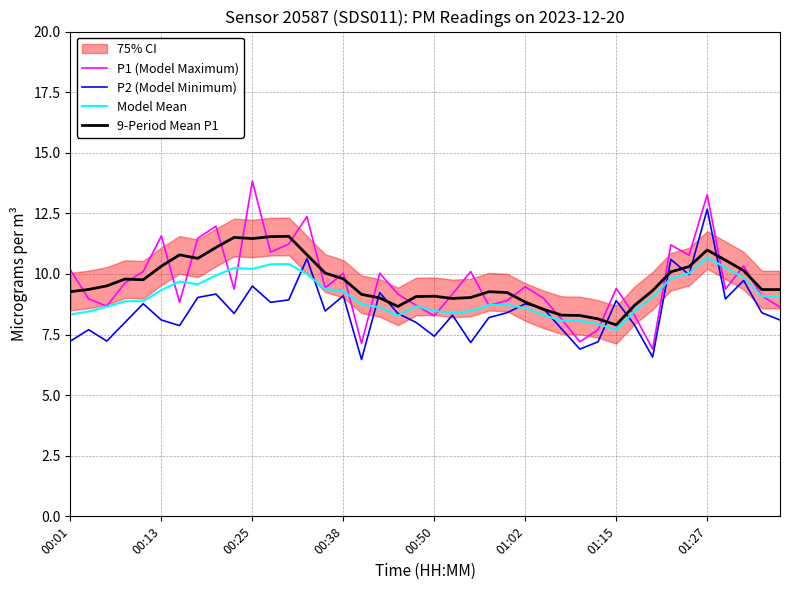

How many lines are shown in the chart?

4